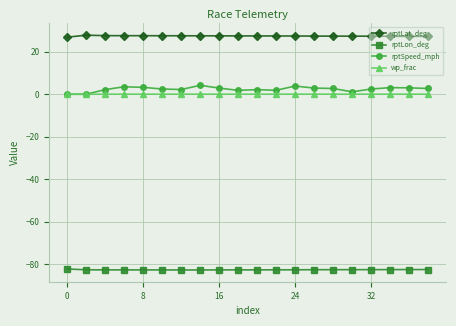

Which series has the largest total across all categories?

rptLat_deg